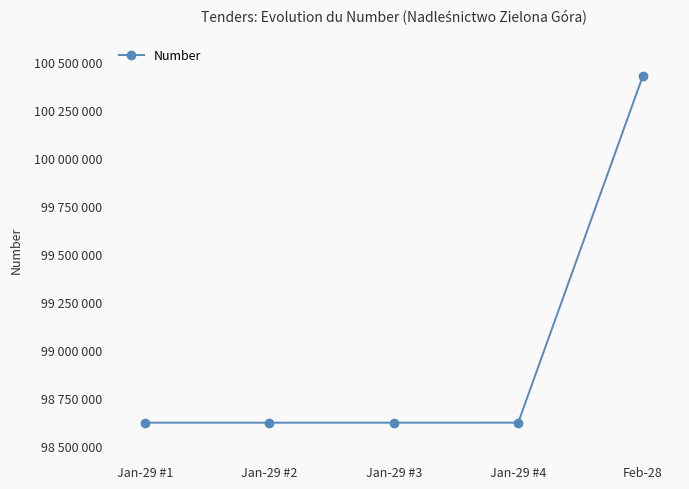

The value at Jan-29 #2 is 98623086. True or false?

True